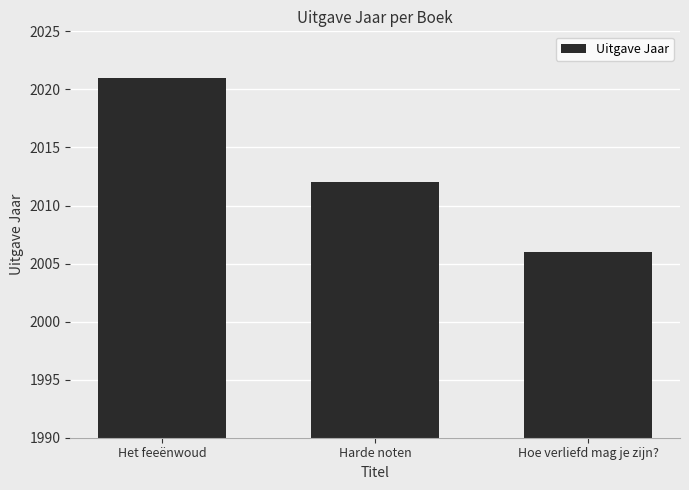

What is the ratio of the value at Hoe verliefd mag je zijn? to the value at Harde noten?

1.0